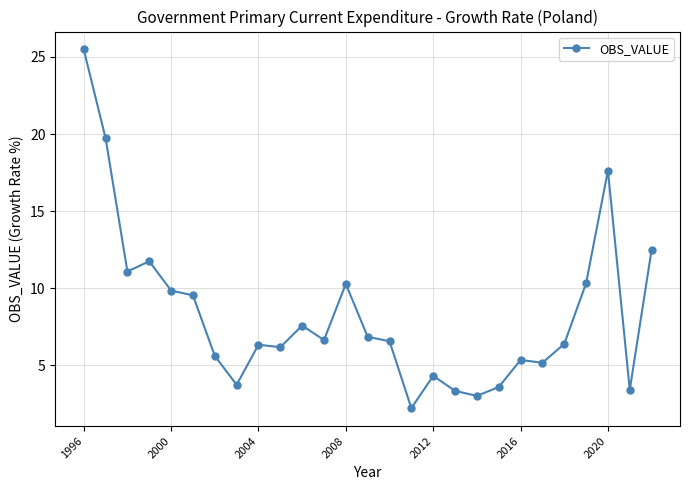

True or false: there are more than 2 points higher than both neighbors.

True